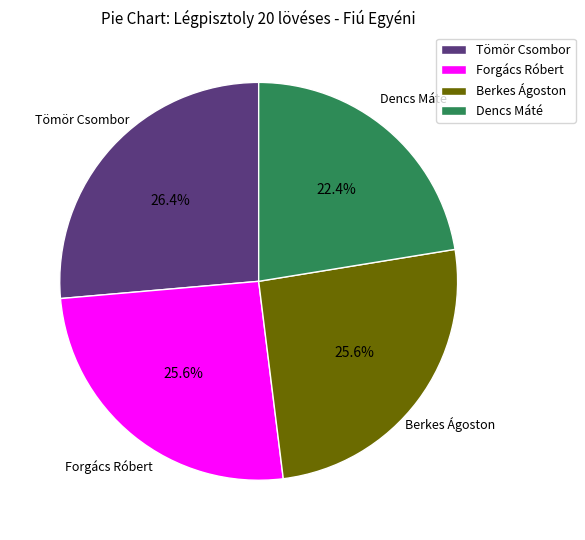

Which slice is the largest?

Tömör Csombor